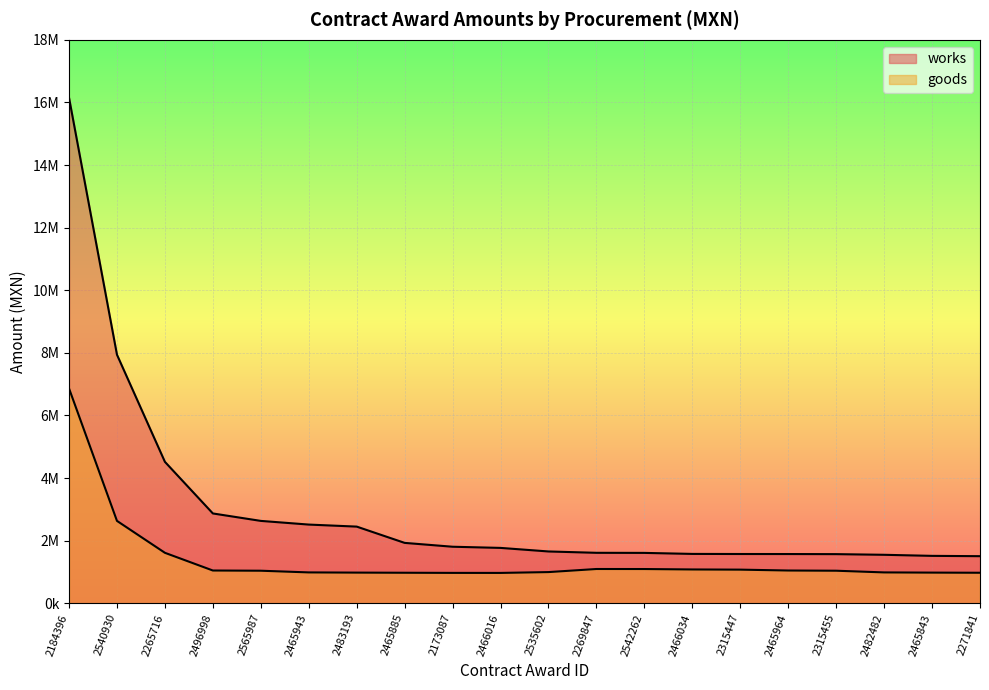

What is the sum of all goods values?

28461700.5